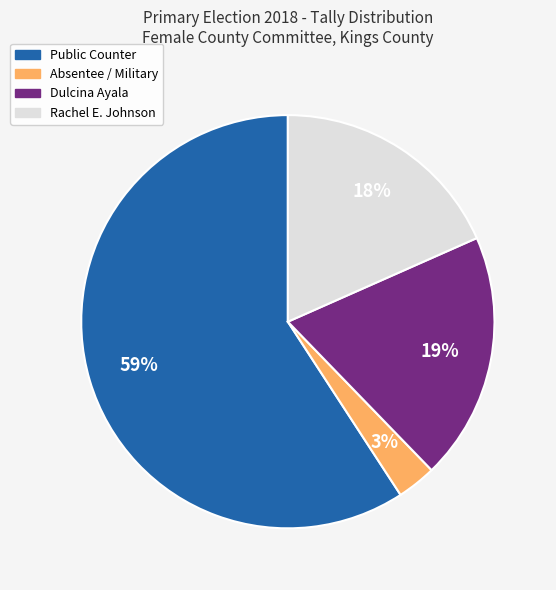

To the nearest percent, what percentage of the pie is Absentee / Military?

3%